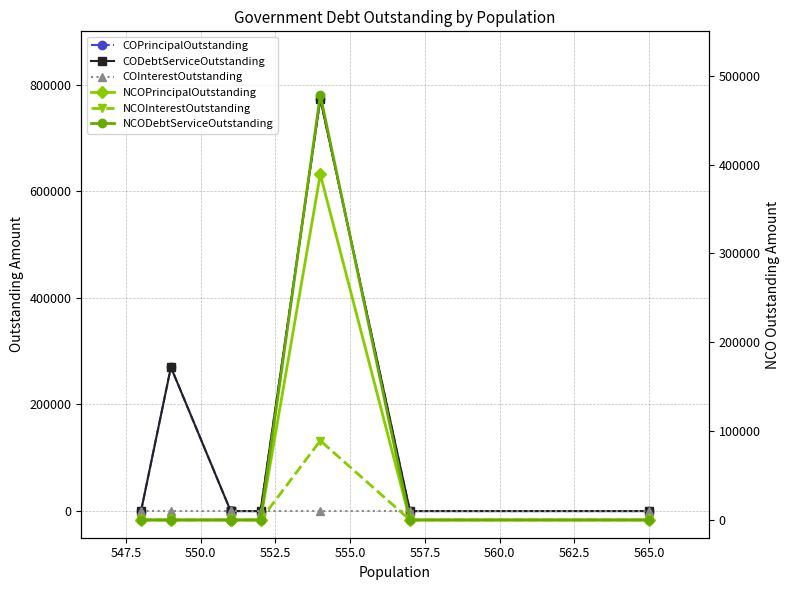

True or false: NCODebtServiceOutstanding and CODebtServiceOutstanding intersect in this chart.

False